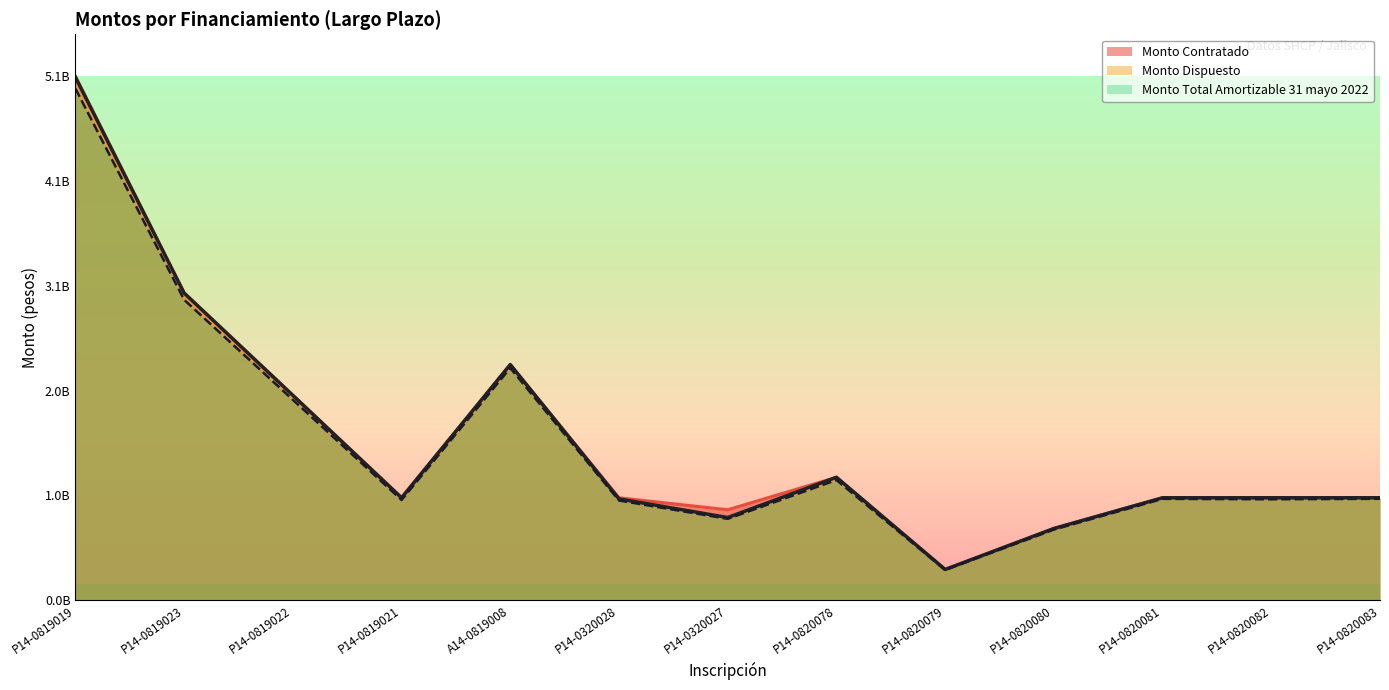

At which category is the sum across all series the highest?

P14-0819019